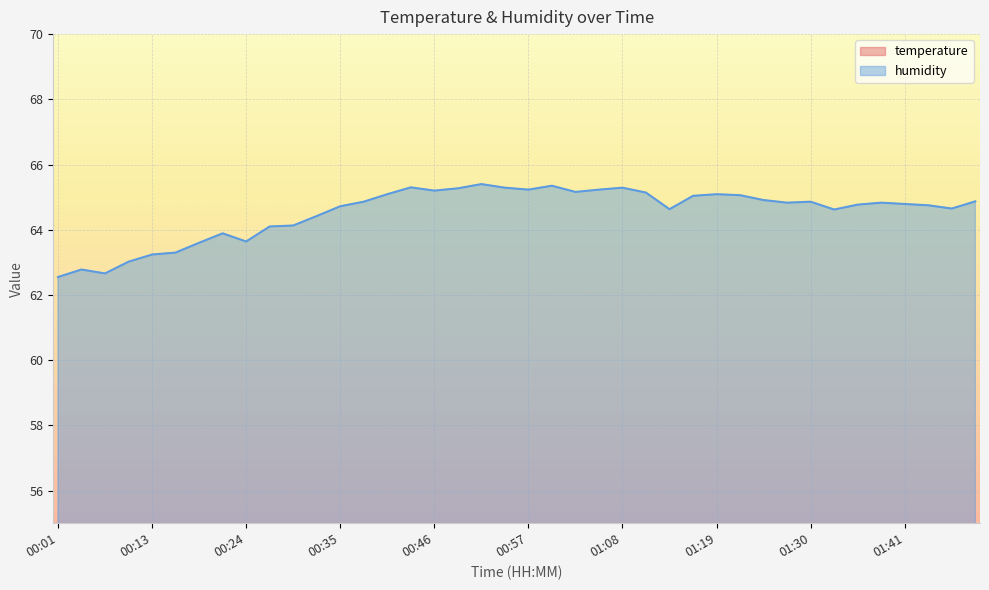

Between 01:22 and 01:39, which series saw the biggest shift?

humidity